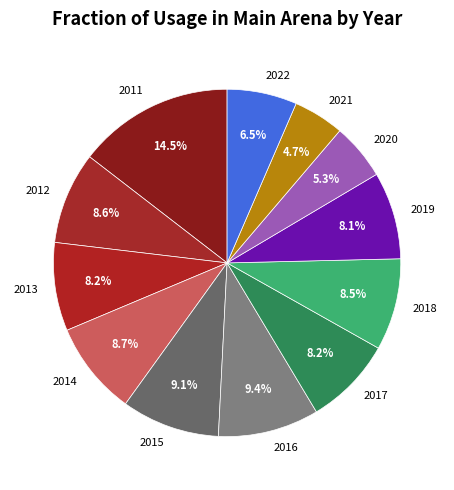

Approximately how many times larger is the value at 2014 compared to 2018?

1.0